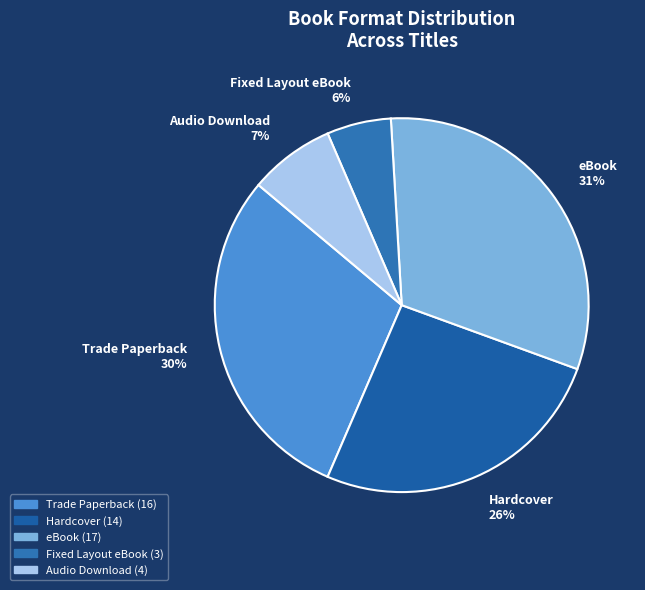

Do Fixed Layout eBook 6% and Hardcover 26% together represent more than half of the pie?

No